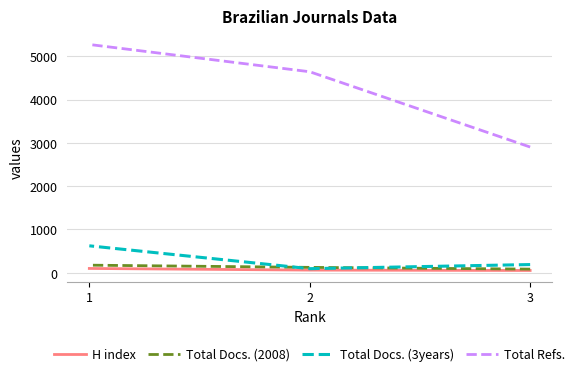

Is it true that Total Refs. equals 1548 at 3?

False